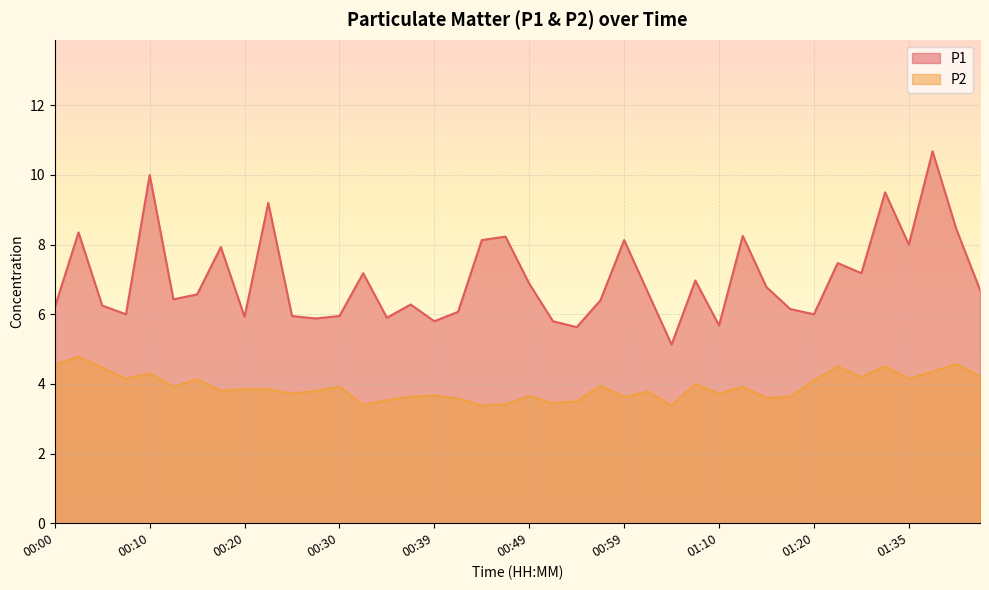

Between 00:00 and 00:18, which is larger?

00:18